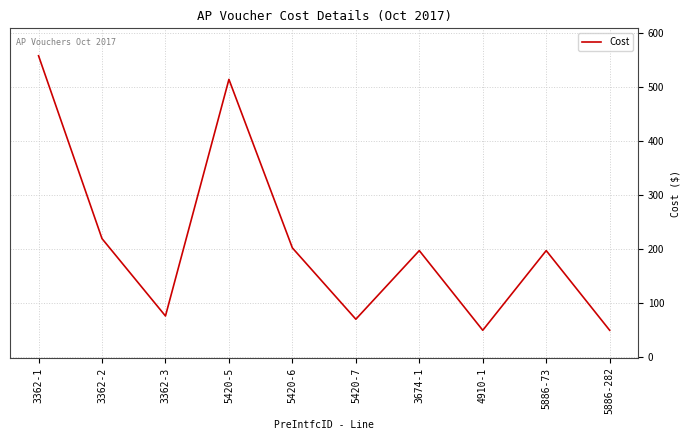

What is the difference between the maximum and second lowest values?

508.2